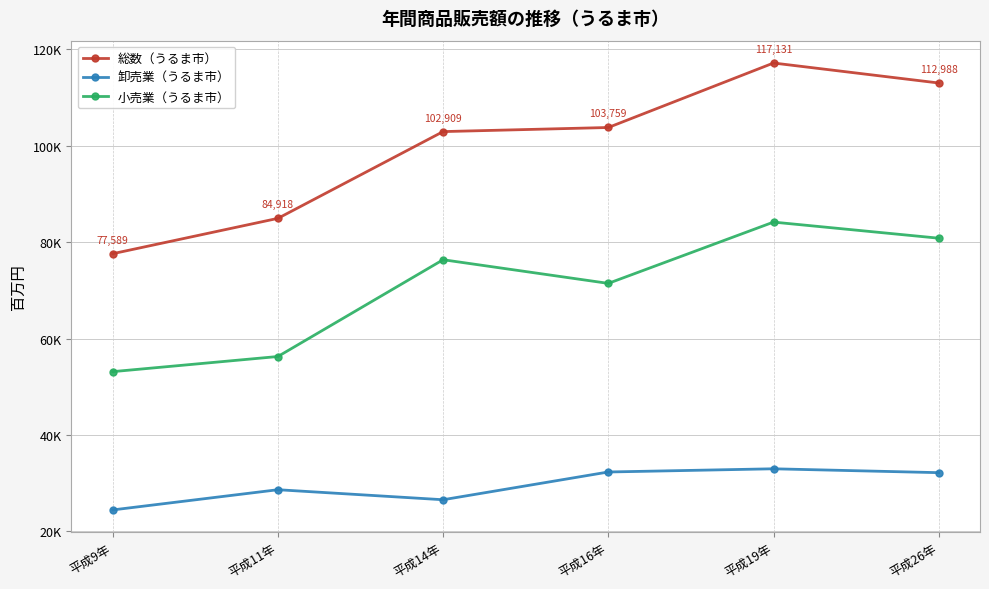

Which series changed the most between 平成16年 and 平成19年?

総数（うるま市）